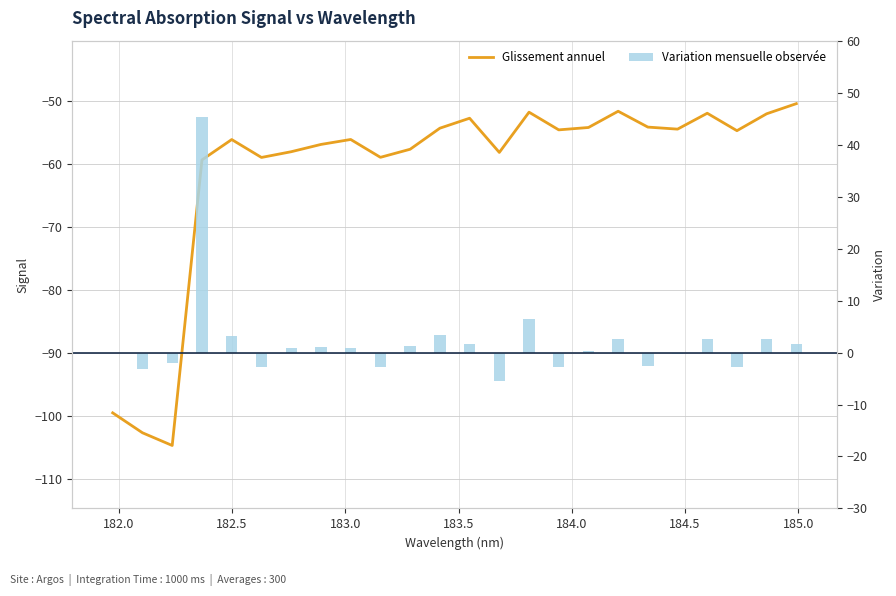

Does the chart contain stacked bars?

No